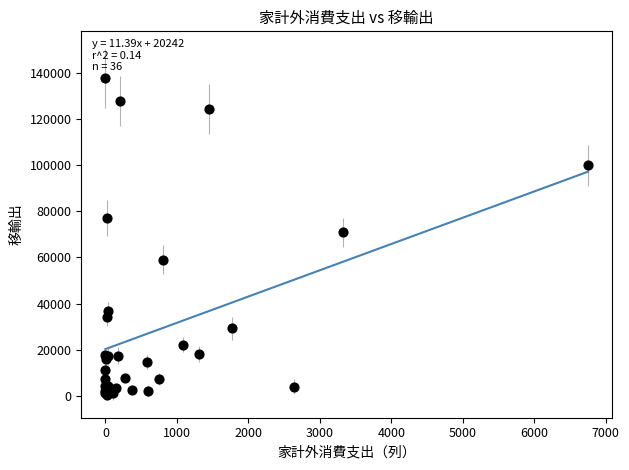

What Y value in the scatter plot is closest to 69052?

70956